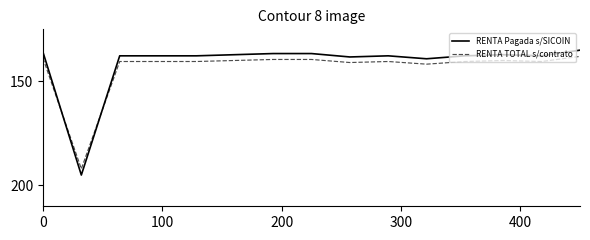

True or false: RENTA TOTAL s/contrato has more than 1 interior local peaks.

True